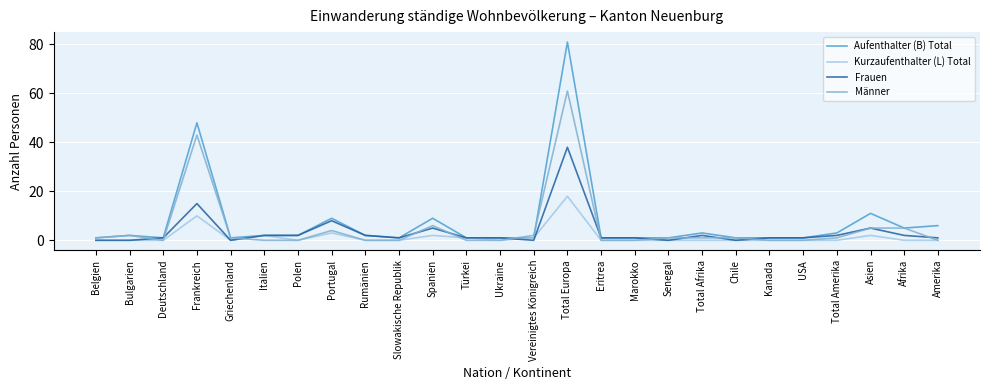

What is the difference between the highest and lowest values at USA?

1